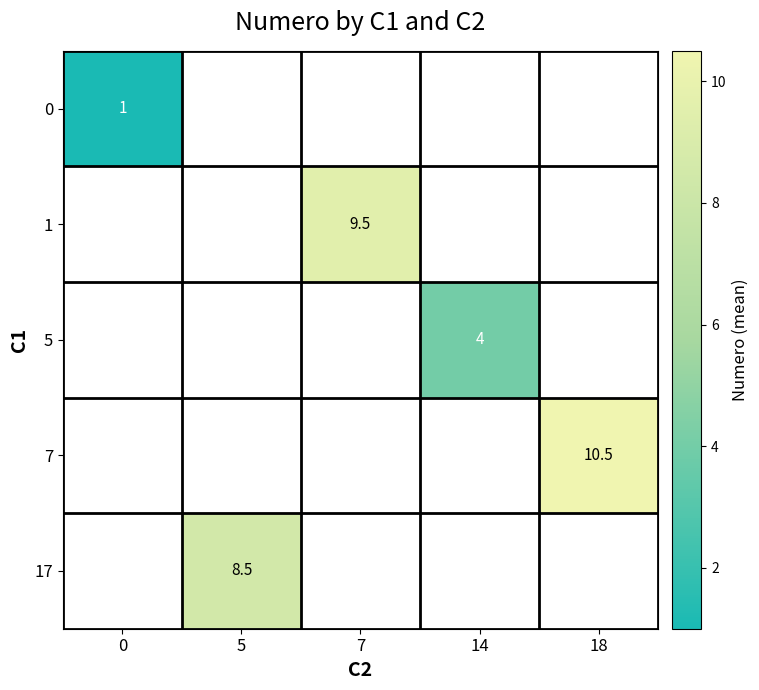

The 17 series shows 11.9 at 5. True or false?

False